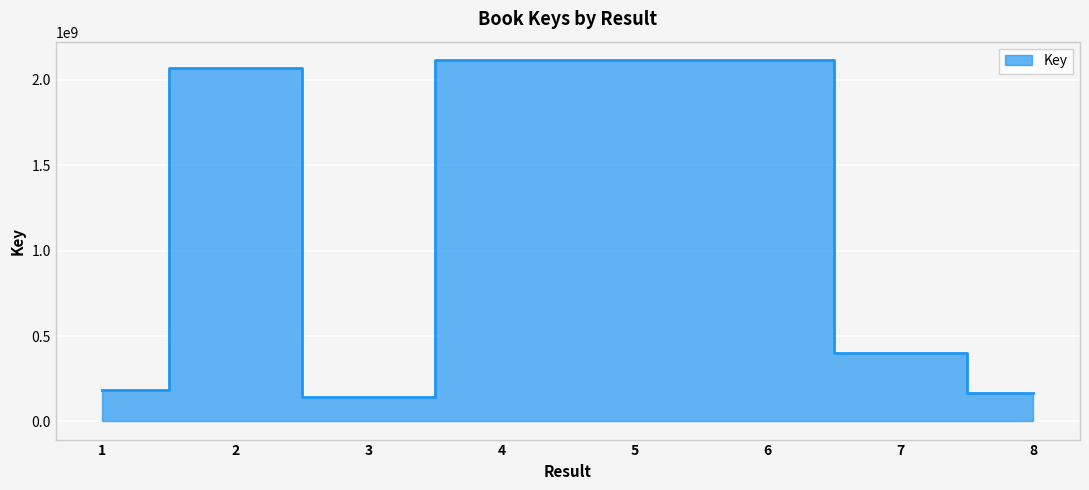

List the labels in order of value, smallest first.

3, 8, 1, 7, 2, 6, 4, 5